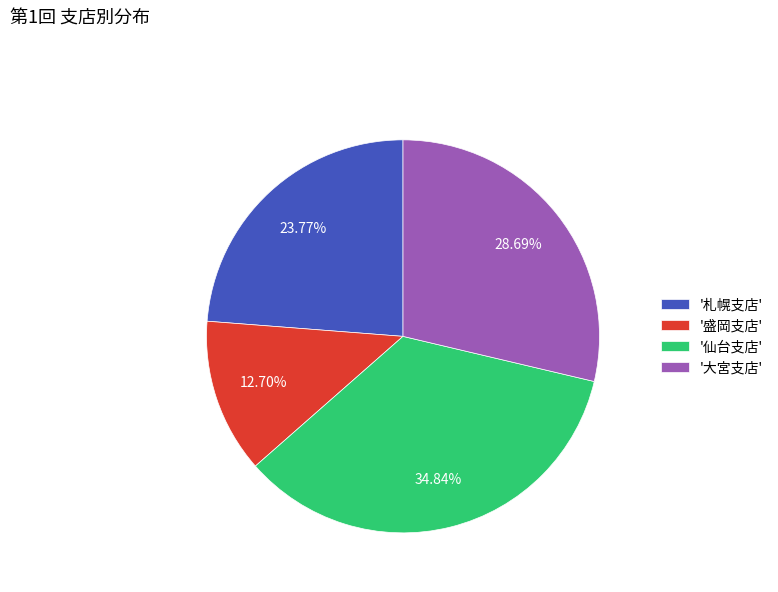

Does any single category account for the majority?

No